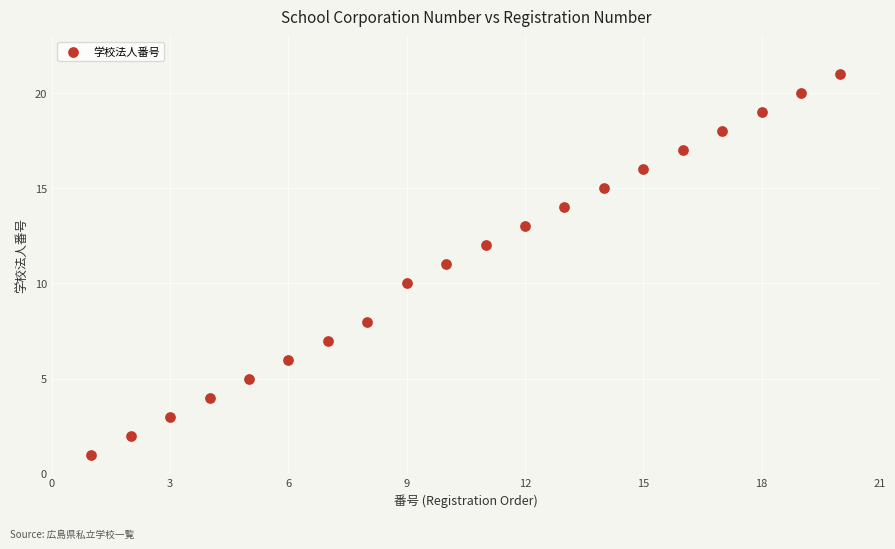

What is the range of Y values (max minus min)?

20